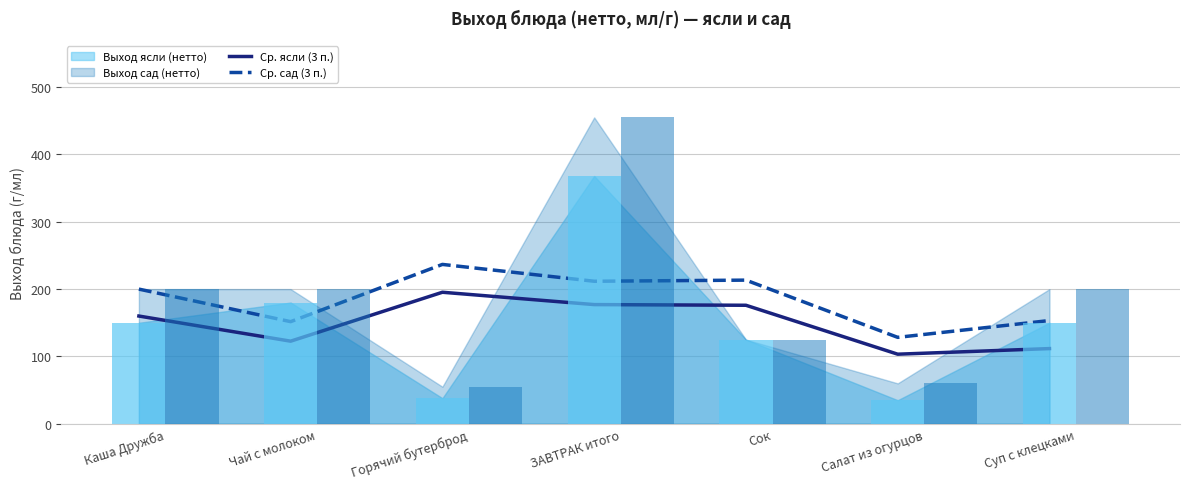

What is the average value of the Ср. ясли (3 п.) series?

149.4